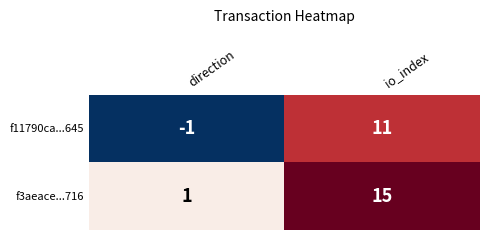

What is the difference between the f11790ca...645 values at io_index and direction?

12